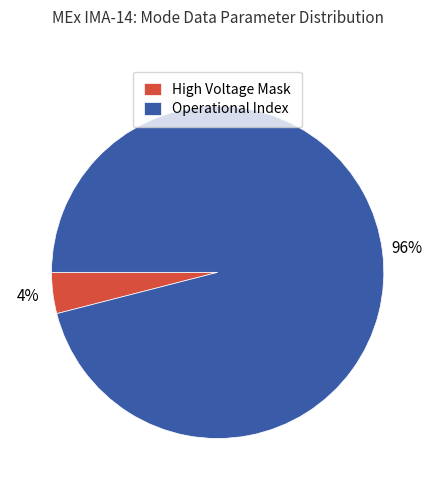

The High Voltage Mask slice represents 4% of the pie. True or false?

True